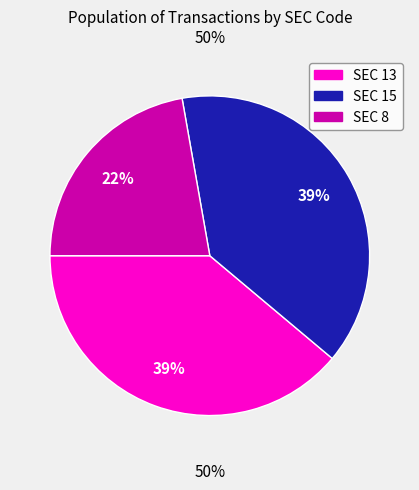

True or false: 13 accounts for 39% of the total.

True